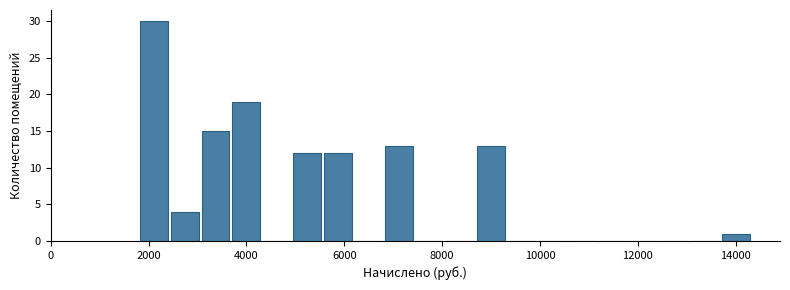

Around what value on the x-axis is the tallest bar? Give the approximate position of its centre, as read against the axis.

2200